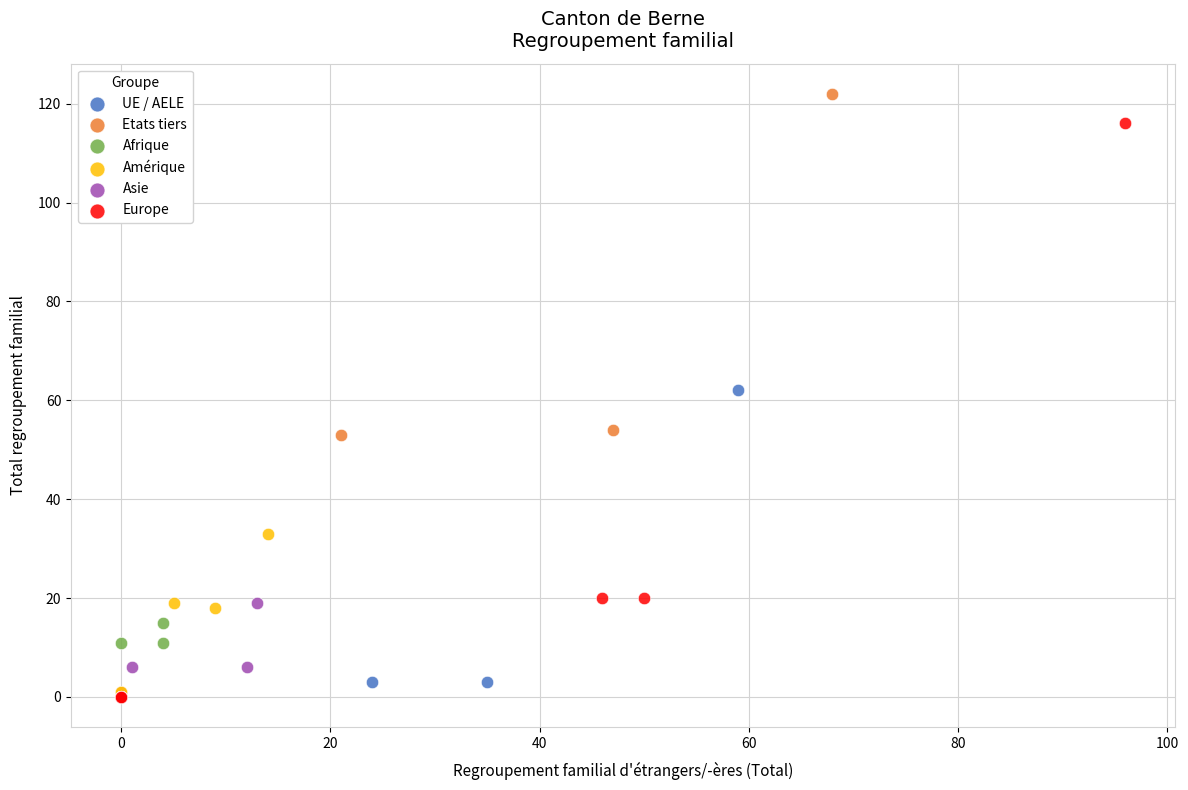

Which series reaches the maximum Y coordinate?

Etats tiers